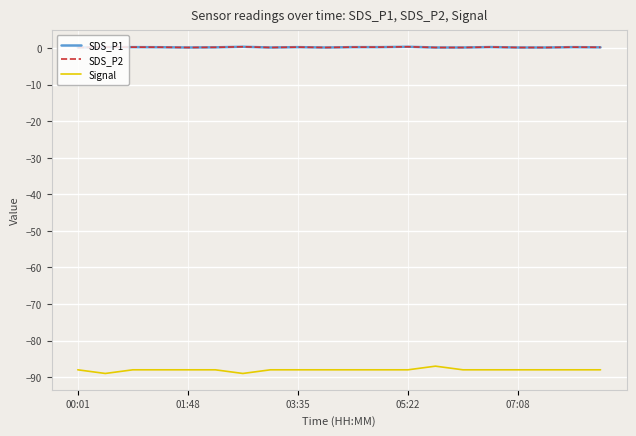

True or false: Signal and SDS_P2 cross at least once.

False